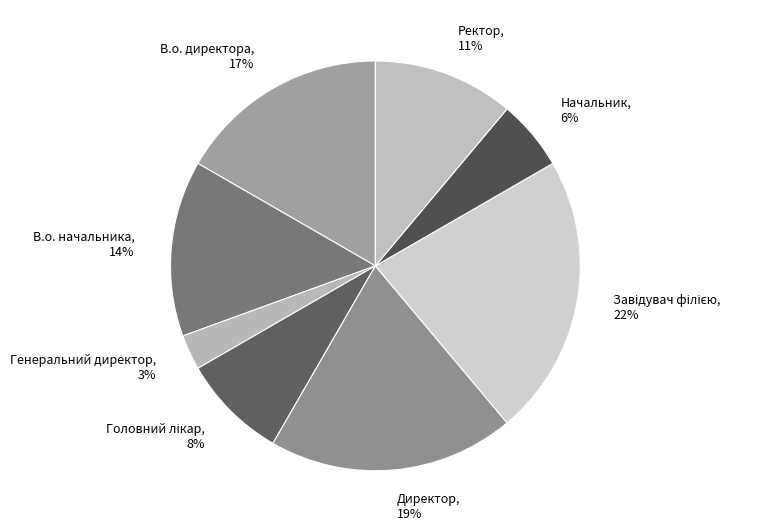

Which category has the smallest portion of the pie?

Генеральний директор